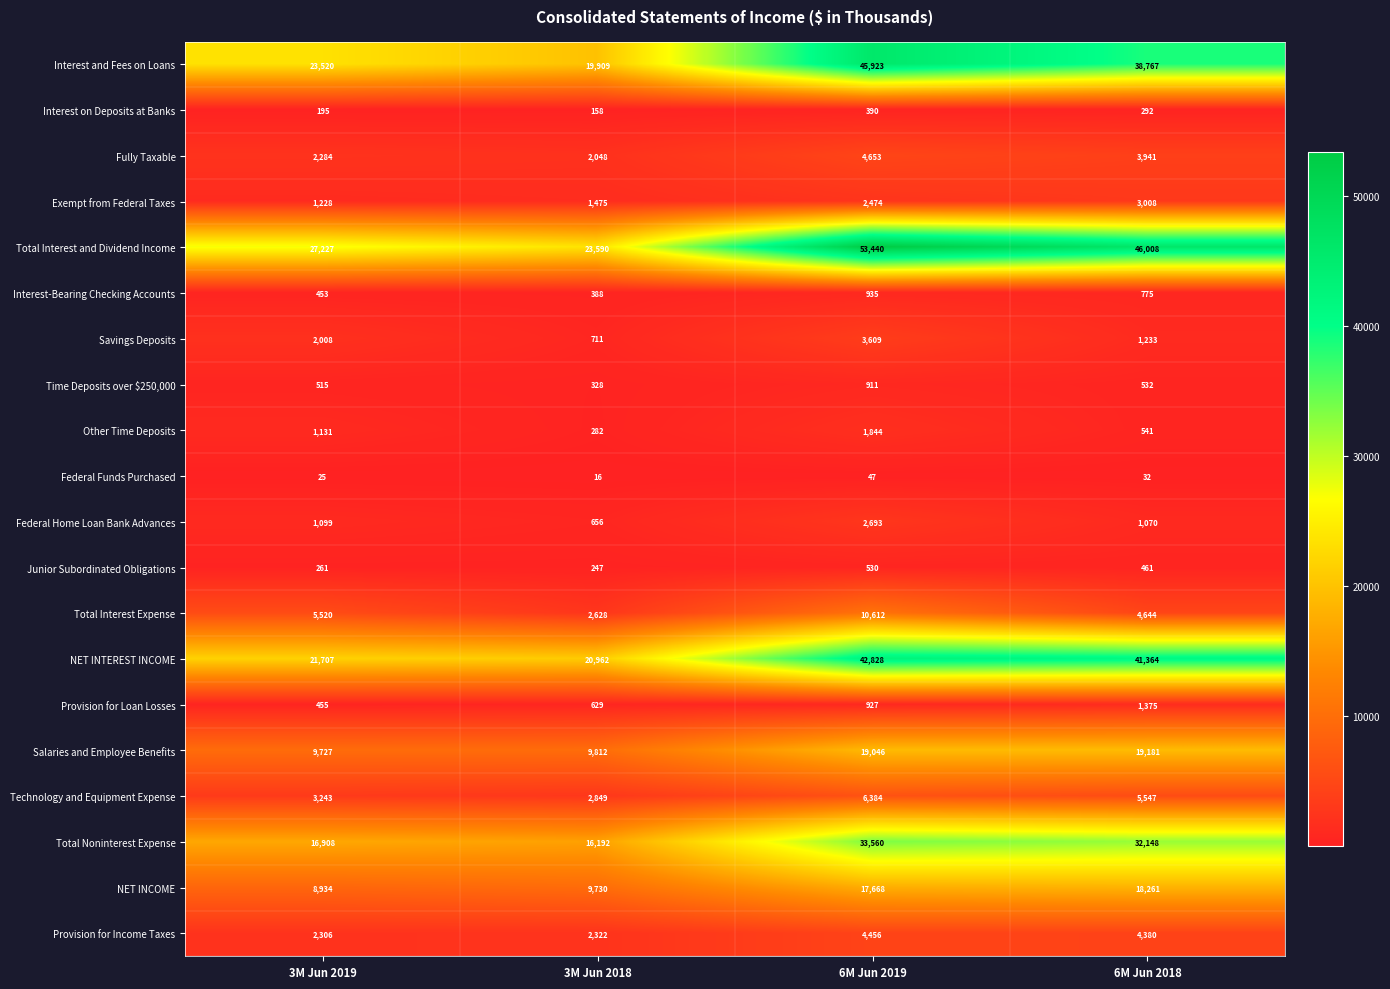

At which label does Fully Taxable first exceed 3941?

6M Jun 2019